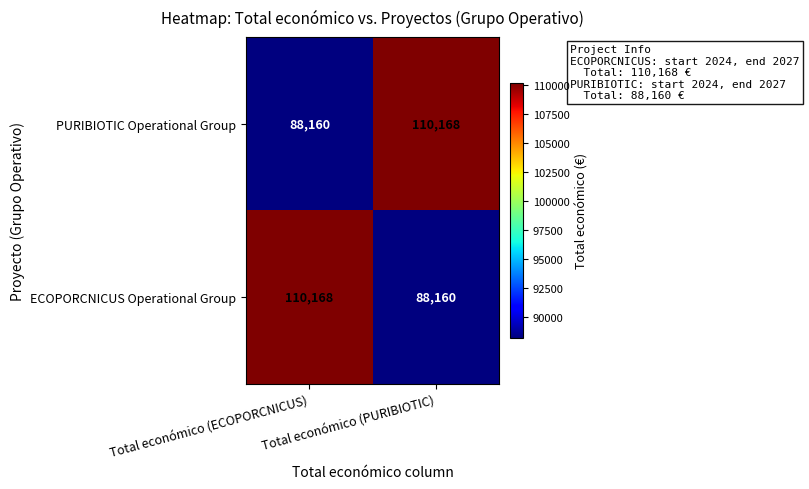

What is the smallest value displayed?

88160